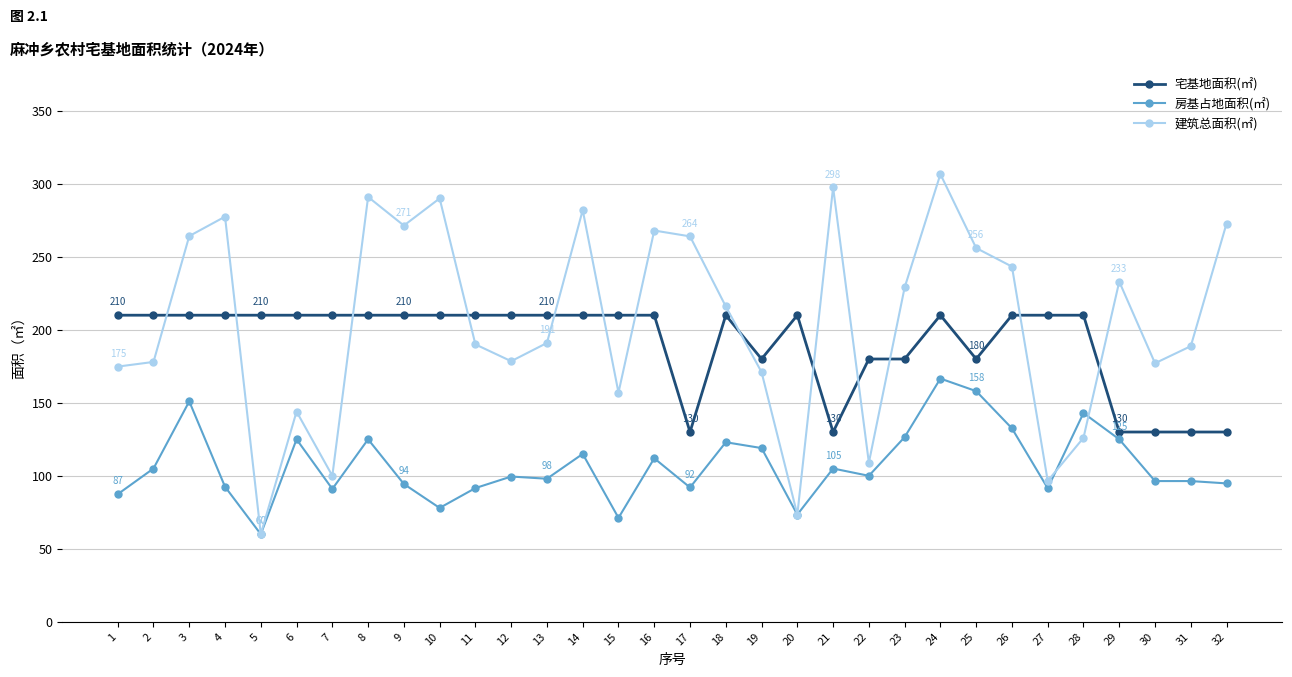

What is the highest value of the 房基占地面积(㎡) series?

166.6